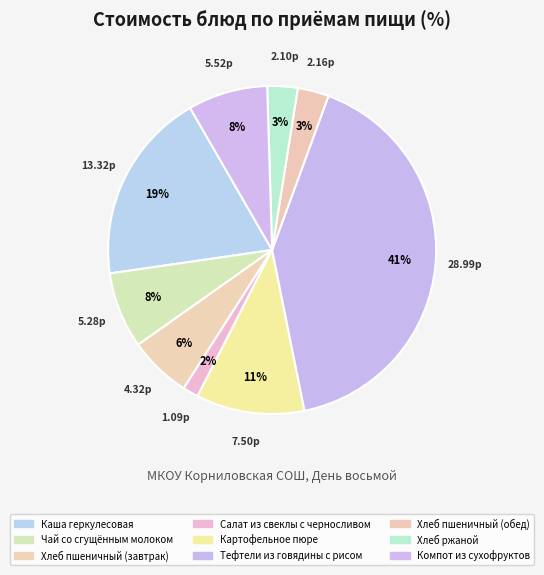

Count the number of slices in the pie.

9